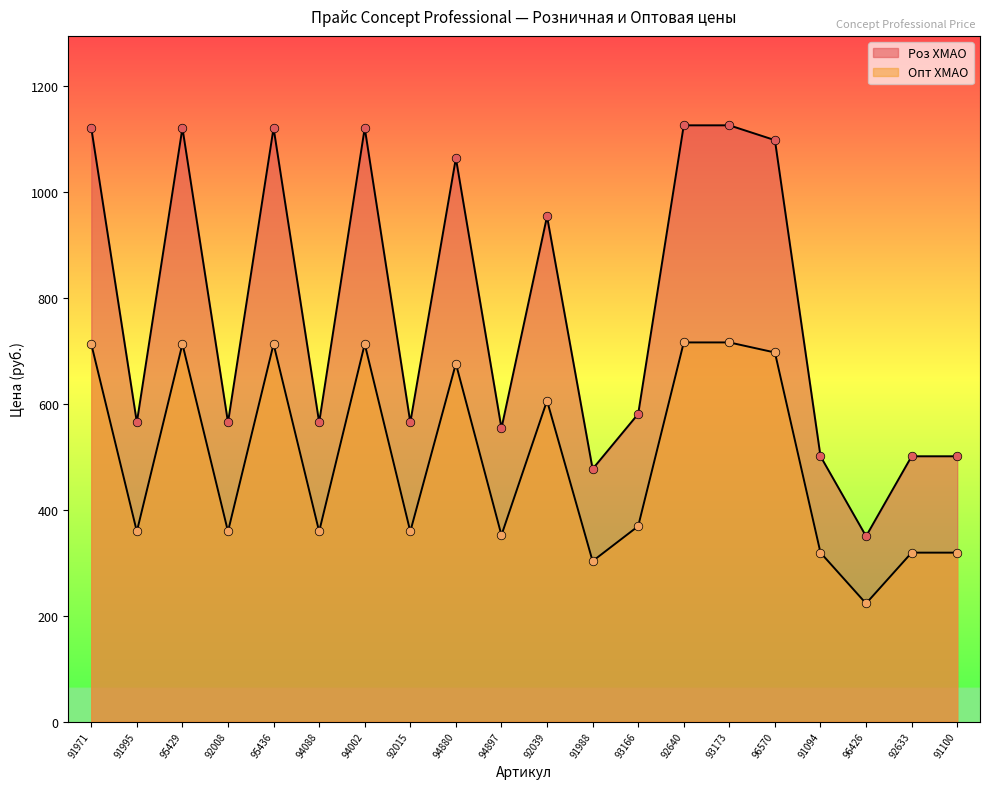

Which series contains the lowest Y value?

Опт ХМАО